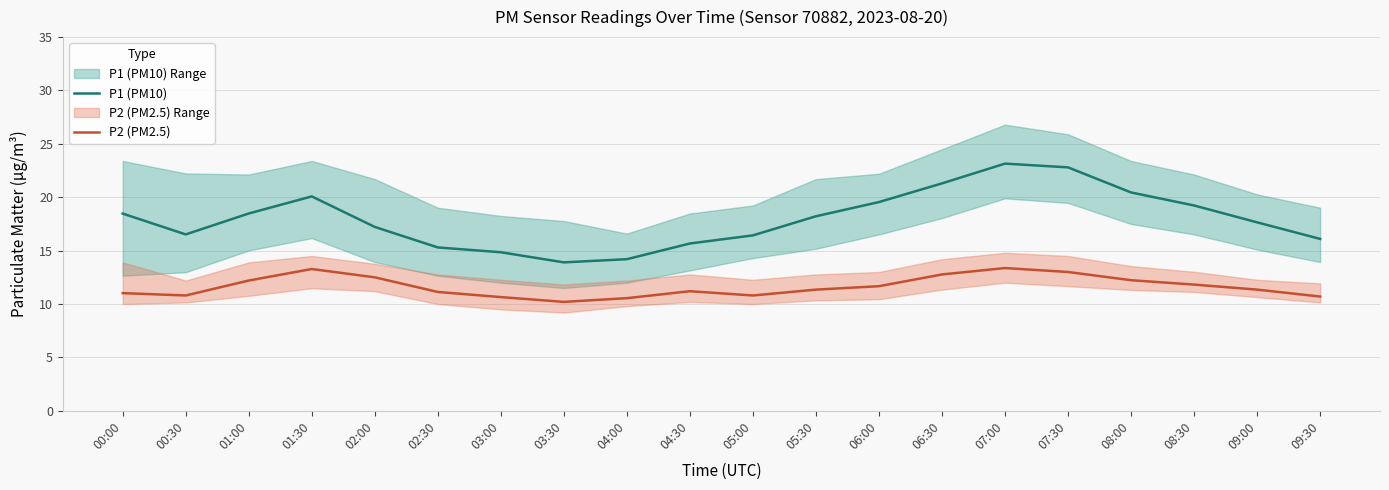

How many lines are shown in the chart?

2